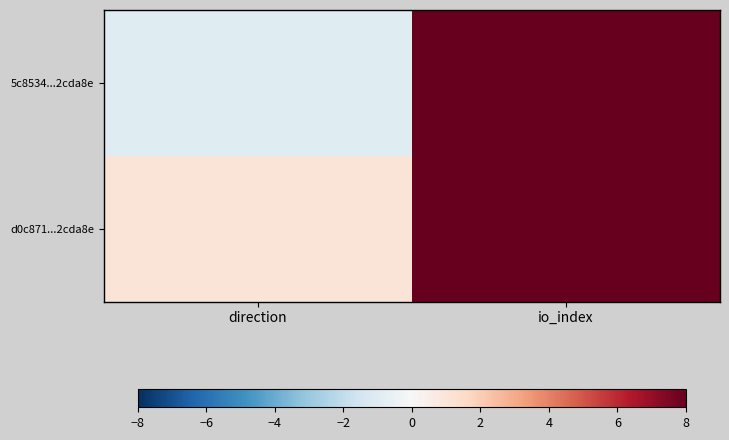

Reading right to left, transcribe all the data shown in this chart.

5c8534...2cda8e: io_index=32	direction=-1
d0c871...2cda8e: io_index=14	direction=1